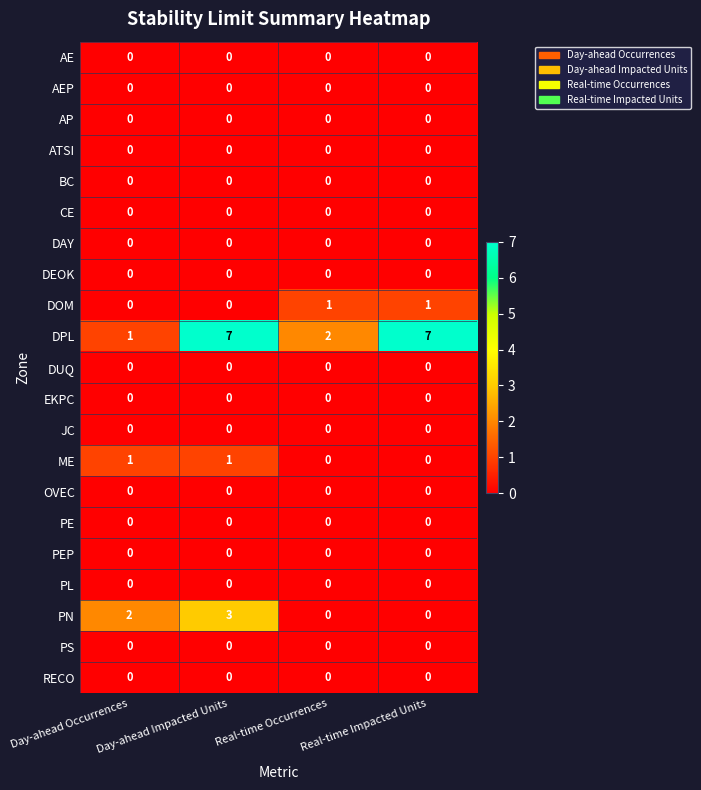

Where is DPL nearest to the value 4?

Real-time Occurrences